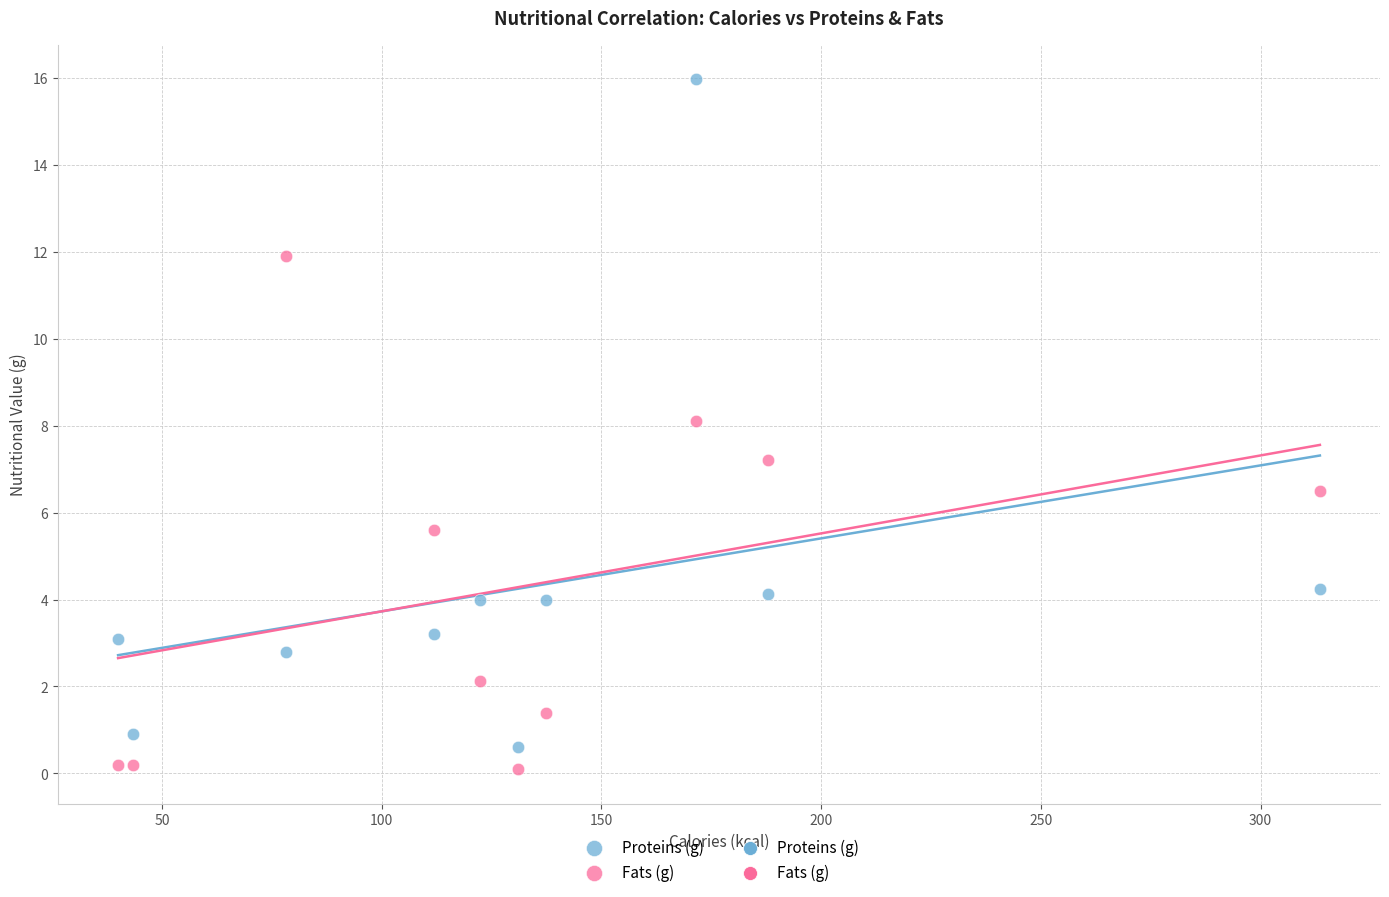

Which series has the largest Y range (max minus min)?

Proteins (g)